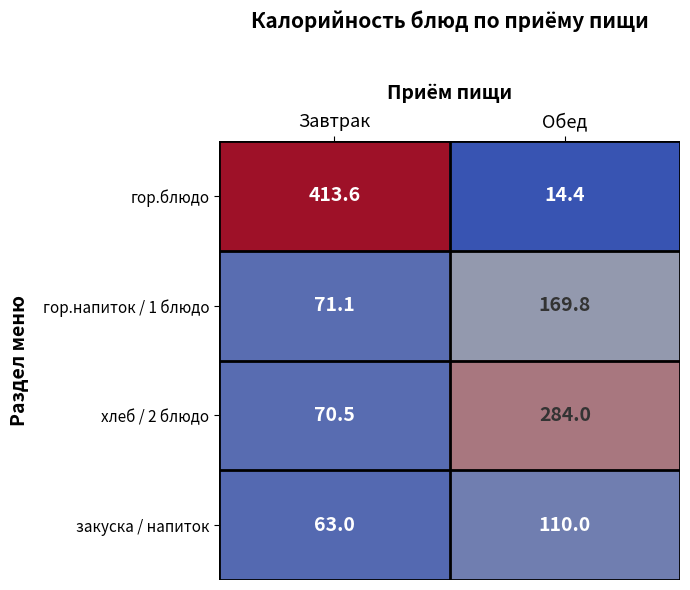

Which series changed the most between Завтрак and Обед?

гор.блюдо